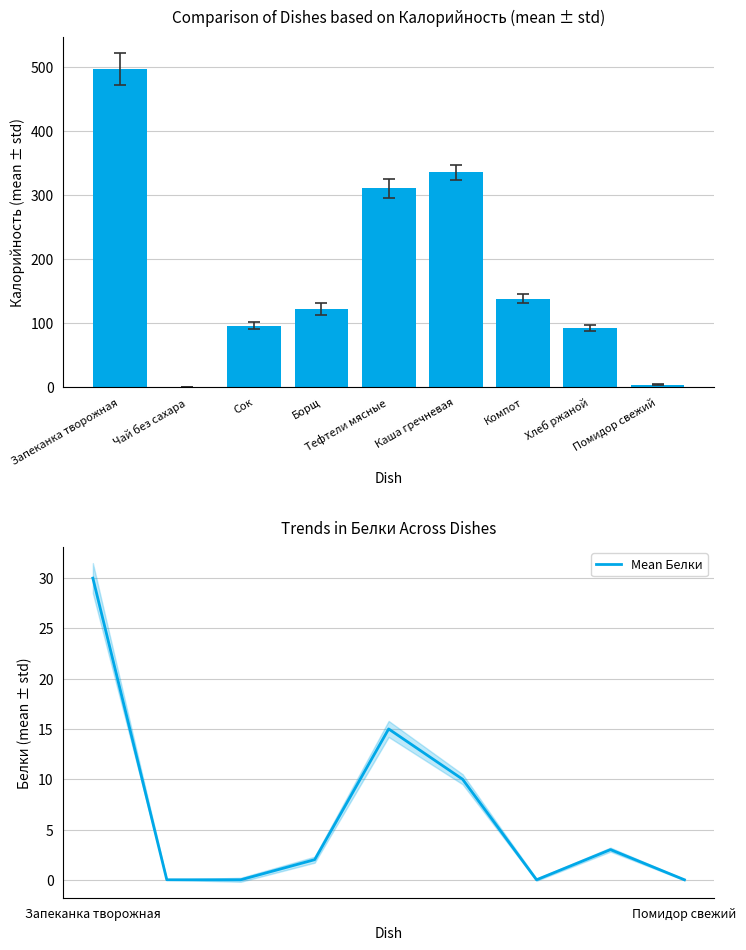

What position from the left is Помидор свежий?

9